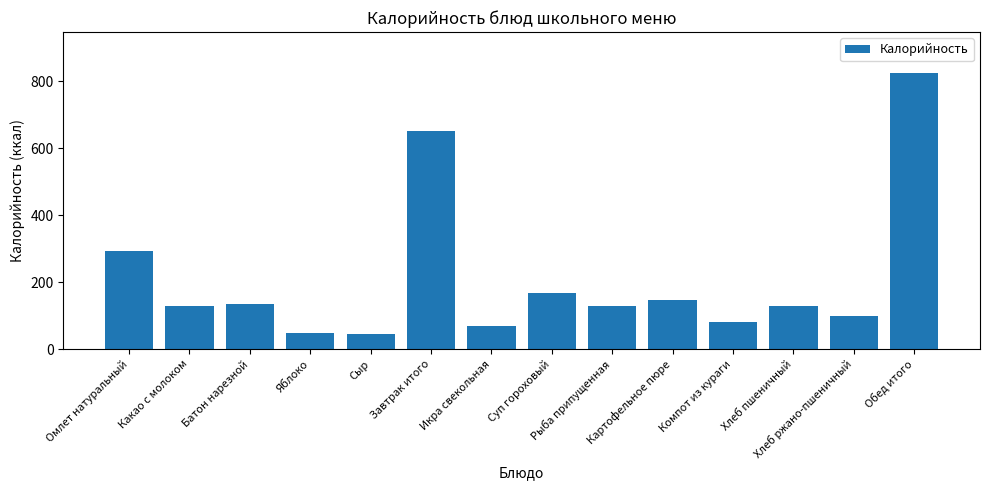

What is the value of the 6th bar from the left?

652